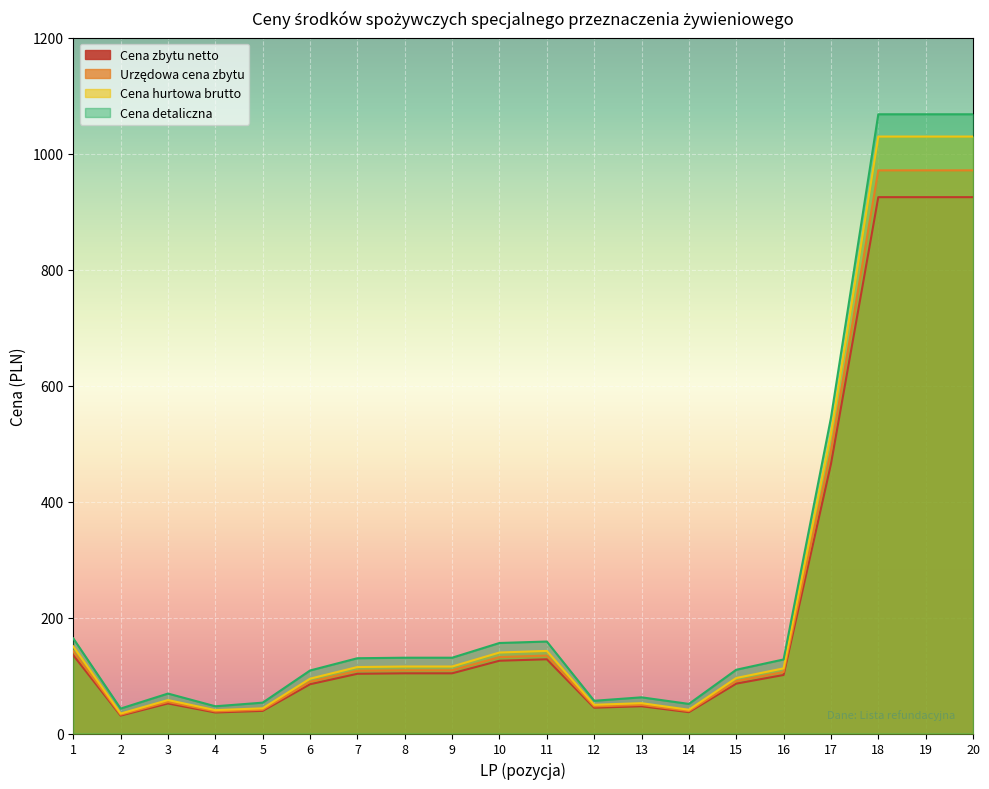

True or false: Cena hurtowa brutto and Cena zbytu netto cross at least once.

False